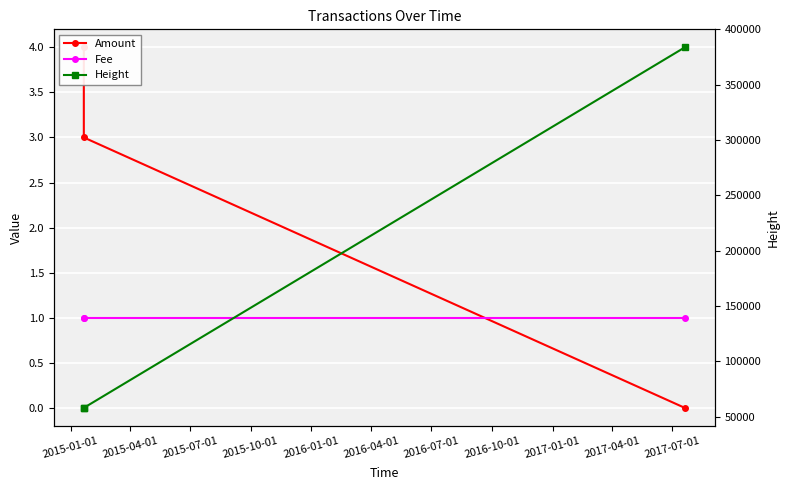

What is the sum of all Height values?

499927